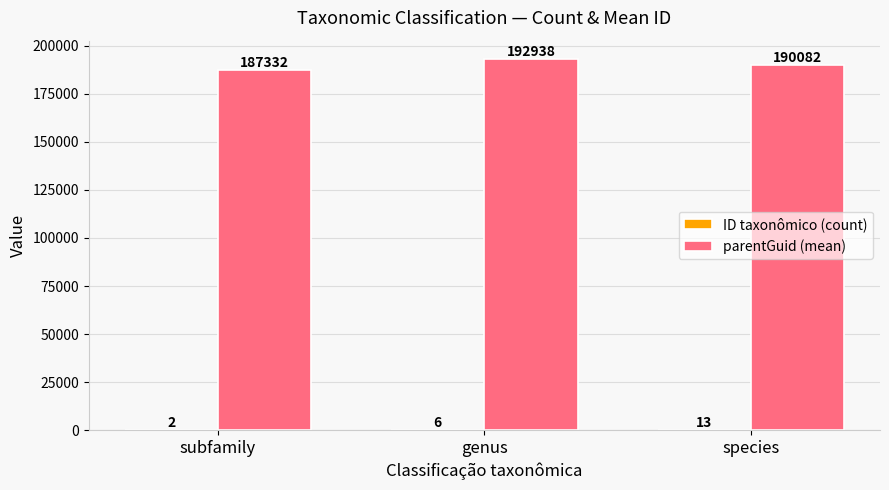

What is the total value across all series at genus?

192944